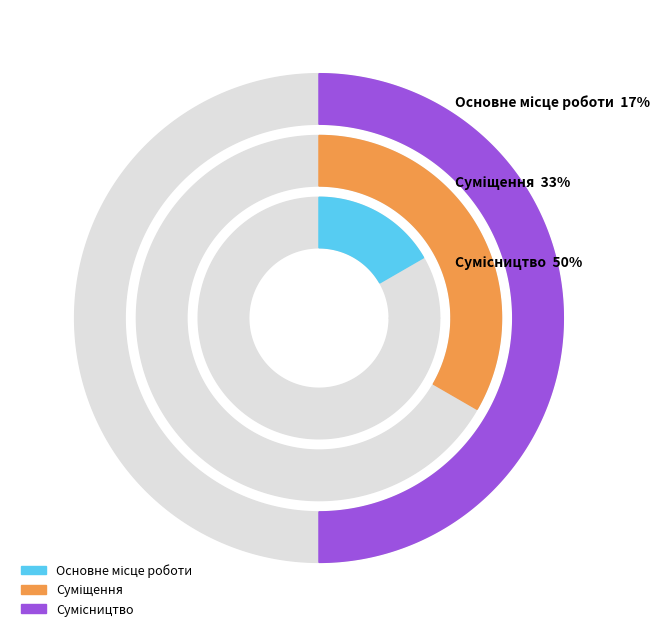

Is there any slice that represents more than half of the pie?

No